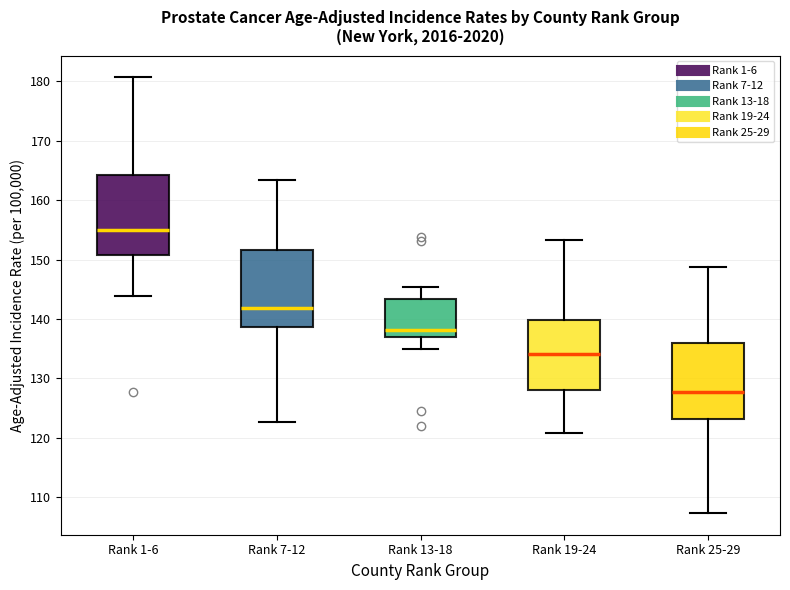

Where is the upper edge of the box for Rank 7-12 on the y-axis? The values are not printed on the chart, so give them approximately, as read against the axis.

152